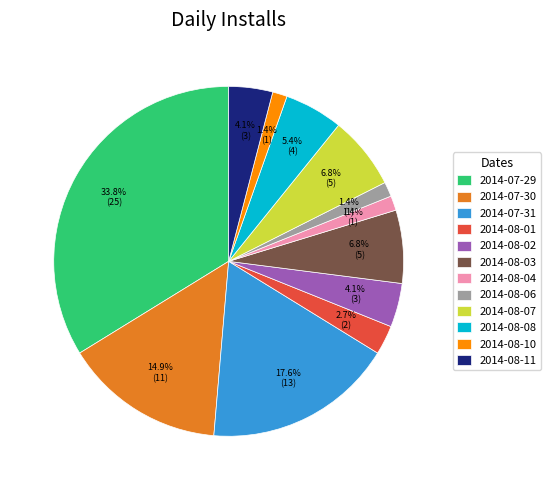

Which has a higher value, 2014-08-08 or 2014-07-30?

2014-07-30